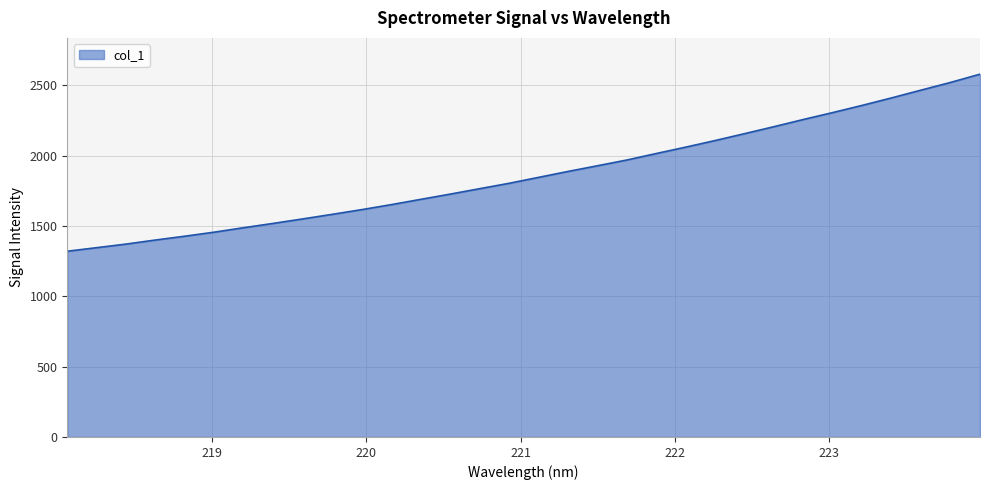

What is the difference between the maximum and minimum values?

1259.4